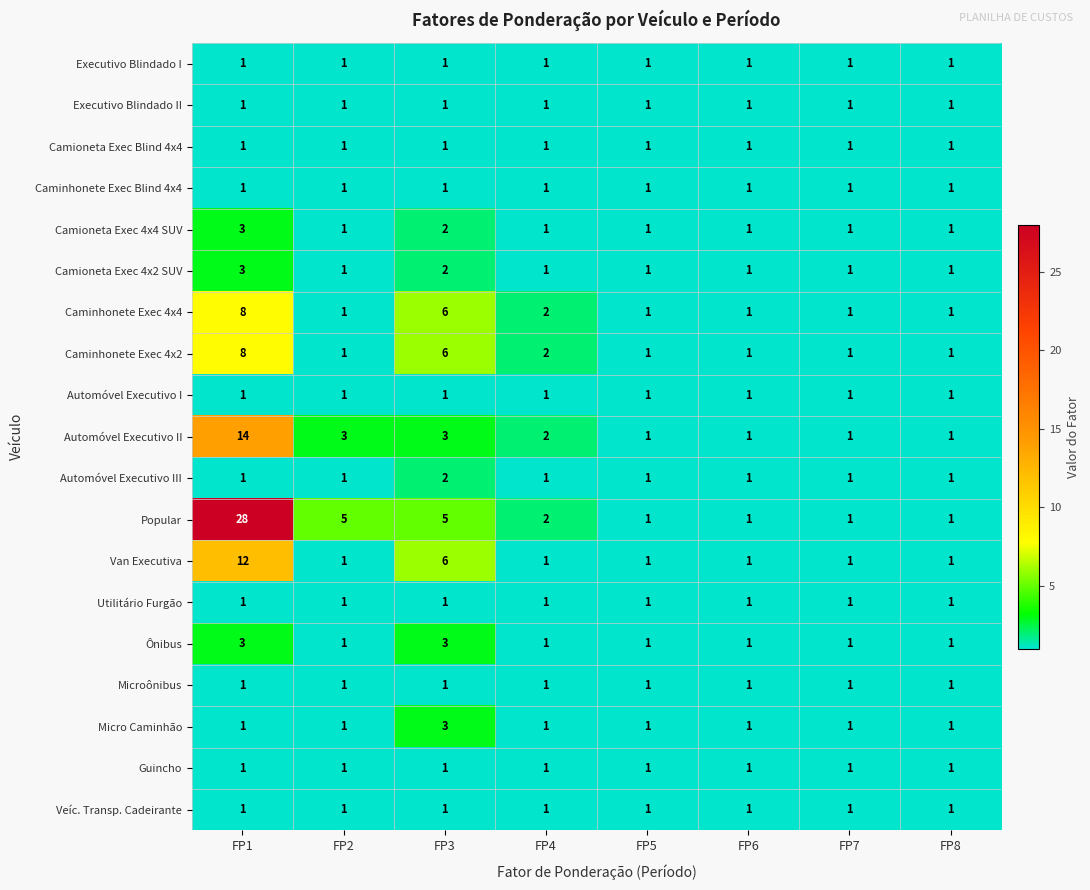

What is the maximum value shown in the chart?

28